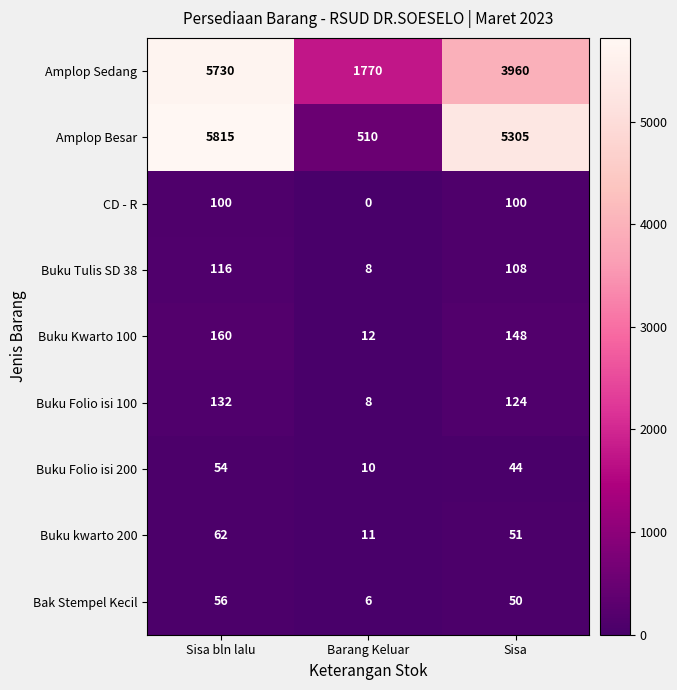

The value of CD - R at Barang Keluar is 0. True or false?

True